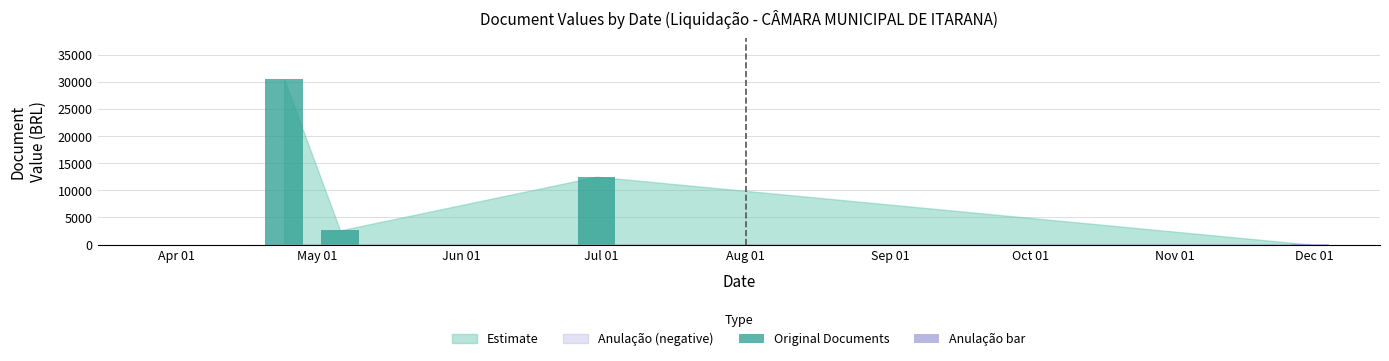

True or false: the data shows 2600.0 at May 01.

True